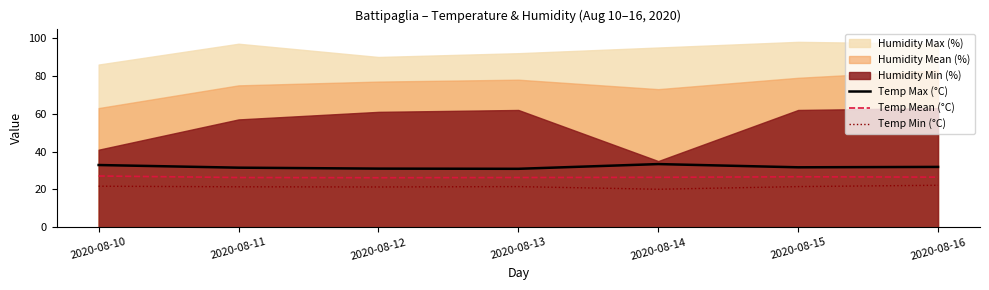

True or false: Temp Min (°C) and Temp Mean (°C) cross at least once.

False